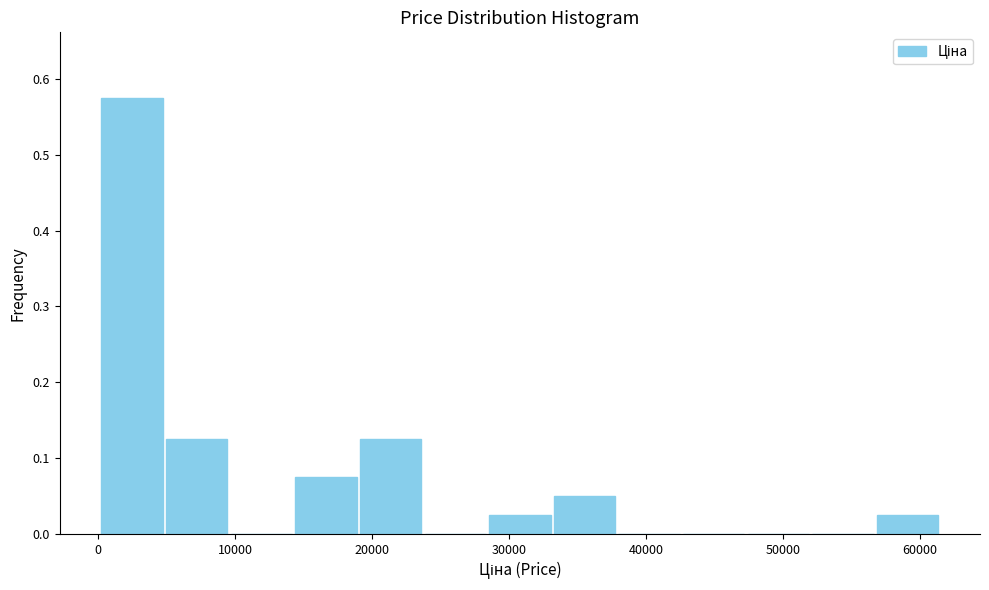

How tall is the bar that spans 14000 to 19000 on the x-axis? Neither the bar edges nor the heights are printed on the chart, so give them approximately, as read against the axes.

0.08